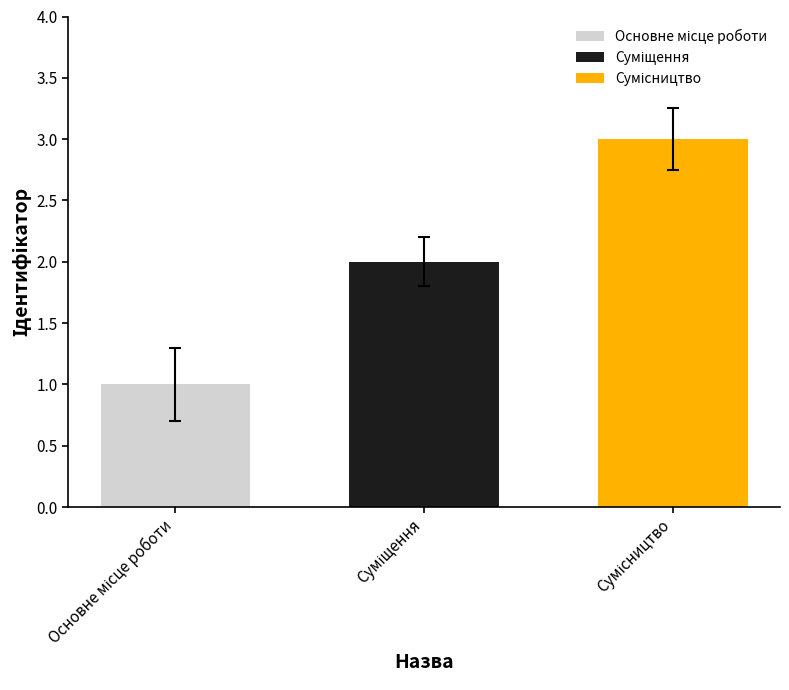

What is the maximum value shown in the chart?

3